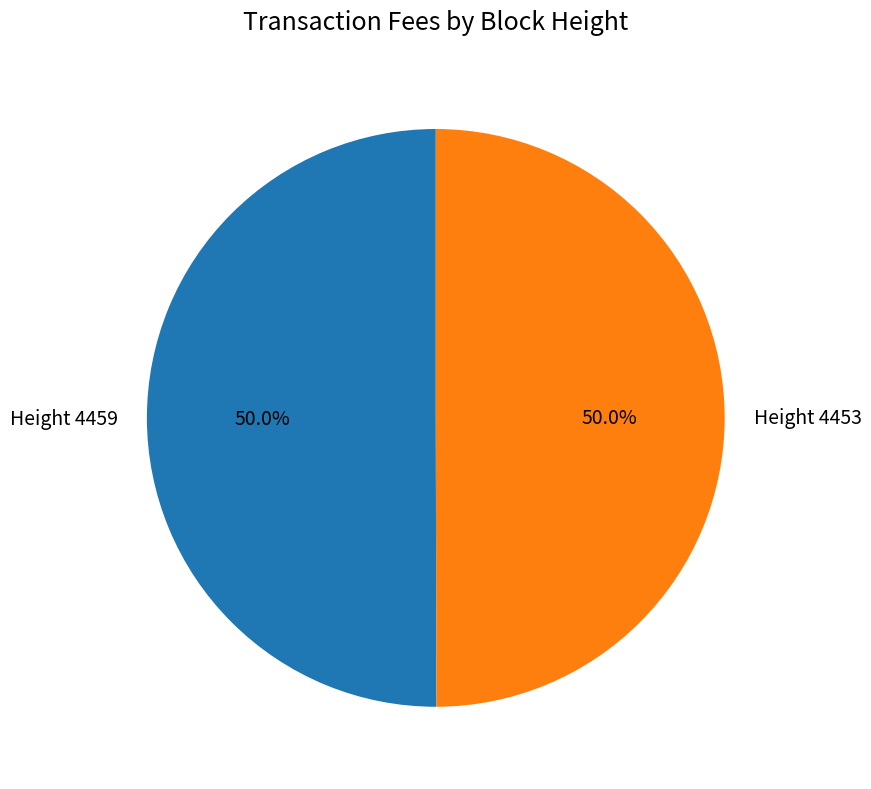

Combined, what portion of the pie is Height 4459 and Height 4453?

100.0%